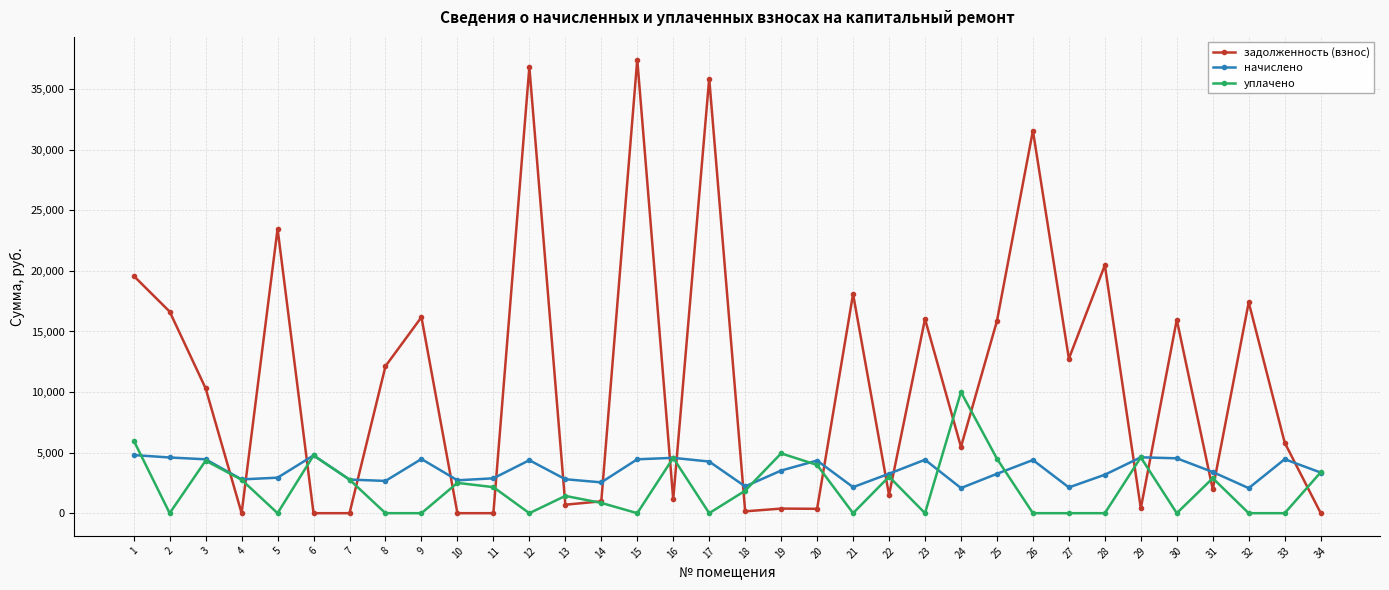

Where do уплачено and начислено first cross each other?

1 and 2